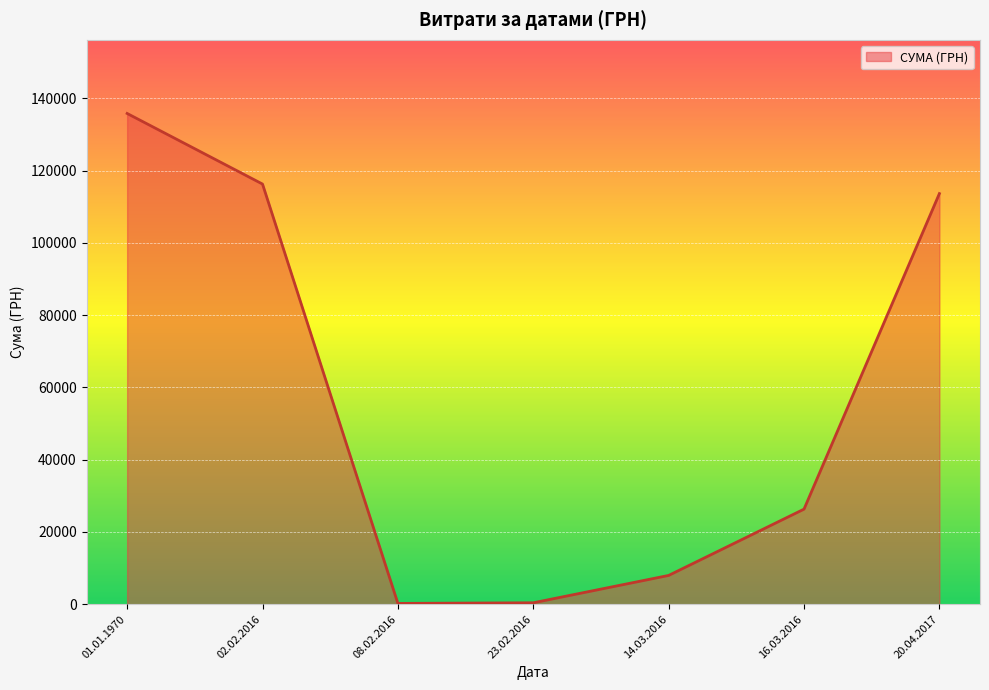

What is the smallest value displayed?

226.1